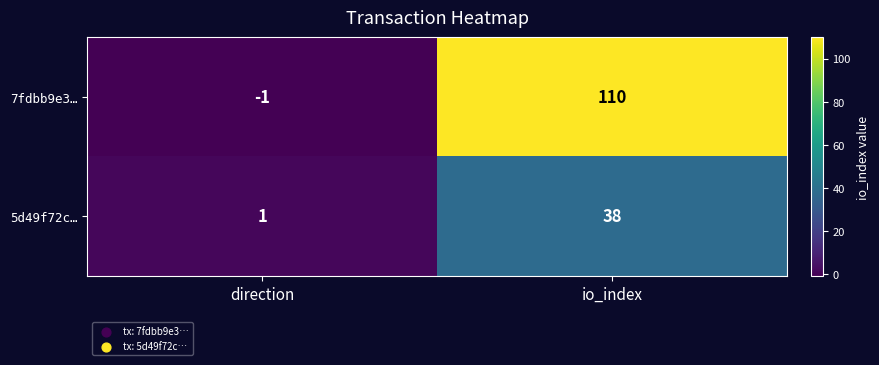

What is the difference between the highest and lowest values at io_index?

72